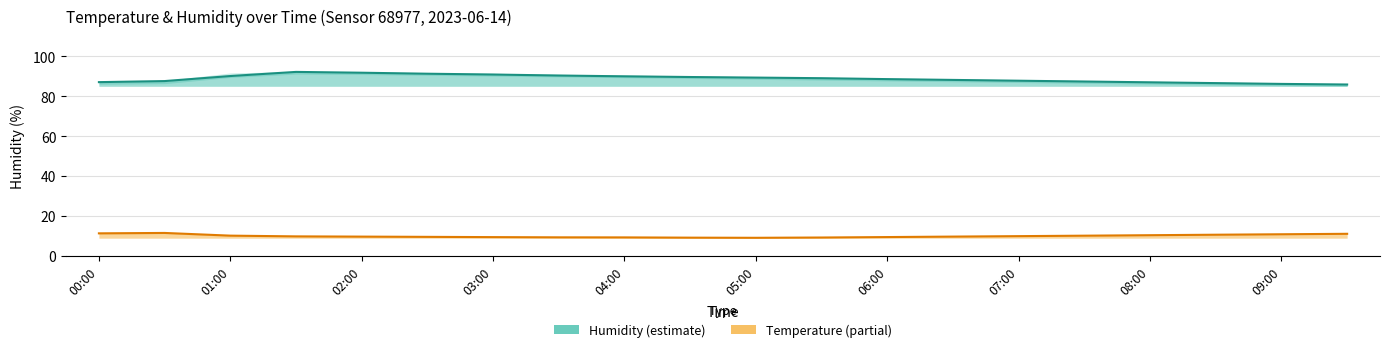

Is it true that humidity_lower equals 147.3 at 02:30?

False